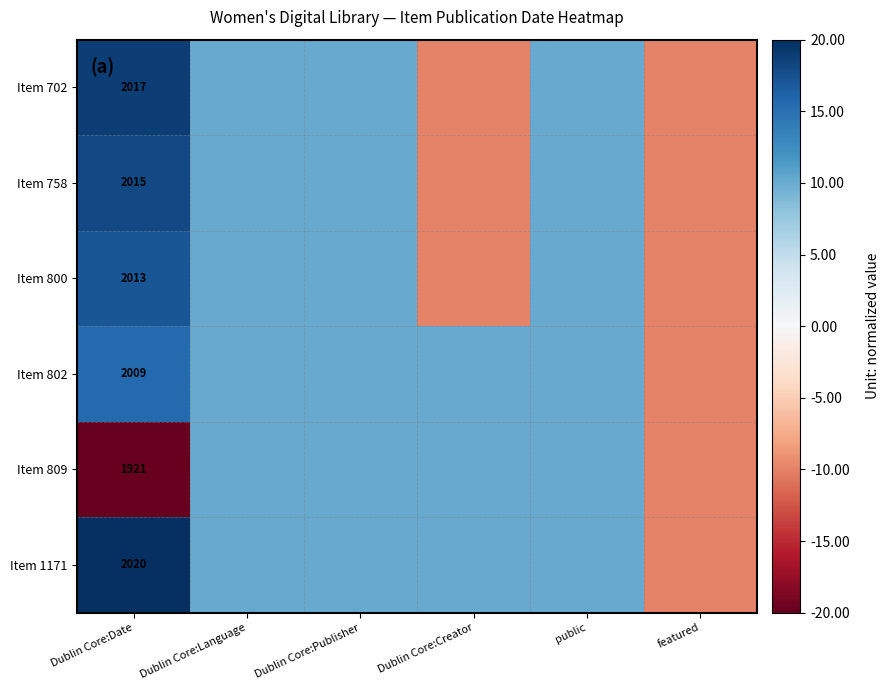

True or false: Item 1171 has a value of 2633 at Dublin Core:Date.

False